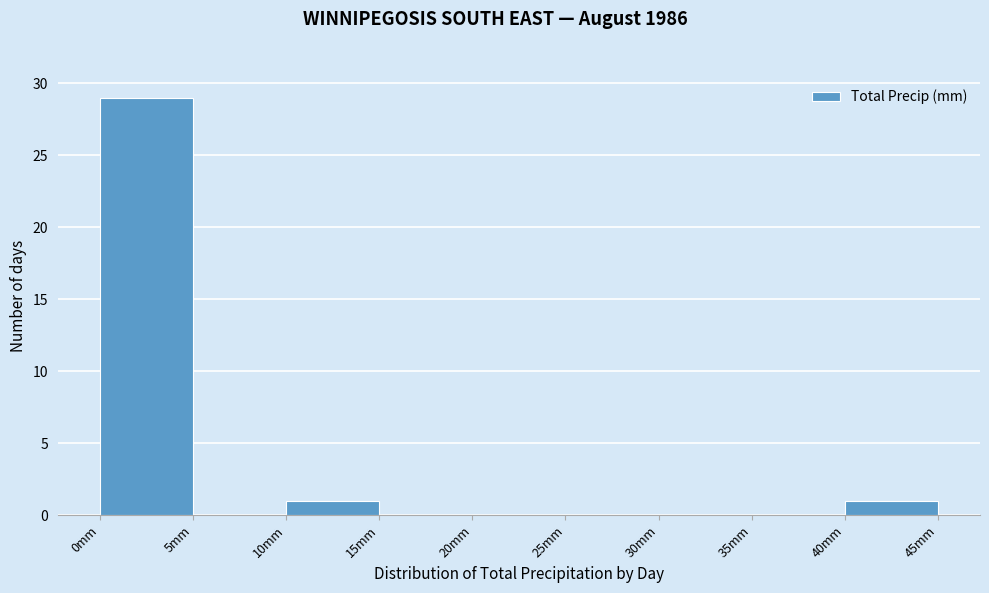

Reading left to right, list every bar in this chart as the range it spans on the x-axis followed by its height. The values are not printed on the chart, so give them approximately, as read against the axis.

0 to 5: 29
5 to 10: 0
10 to 15: 1
15 to 20: 0
20 to 25: 0
25 to 30: 0
30 to 35: 0
35 to 40: 0
40 to 45: 1